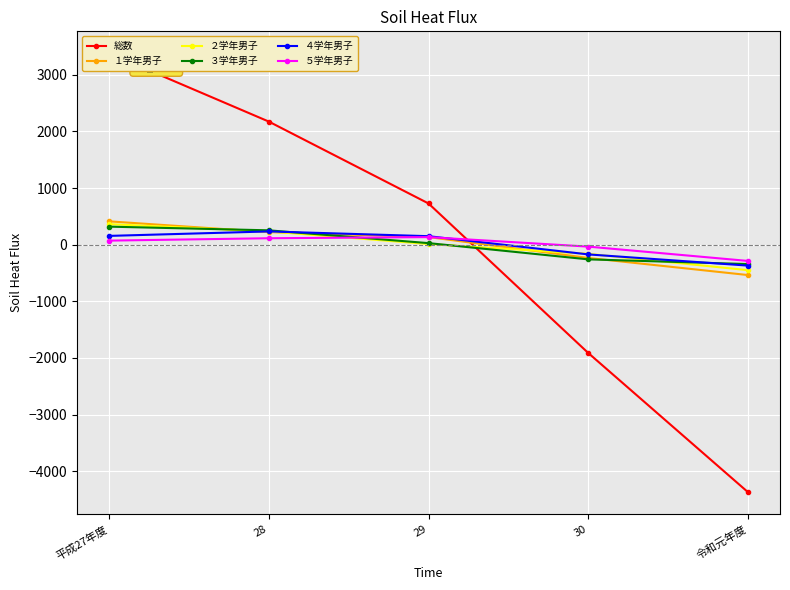

What is the sum of the ３学年男子 values at 28 and 平成27年度?

573.0